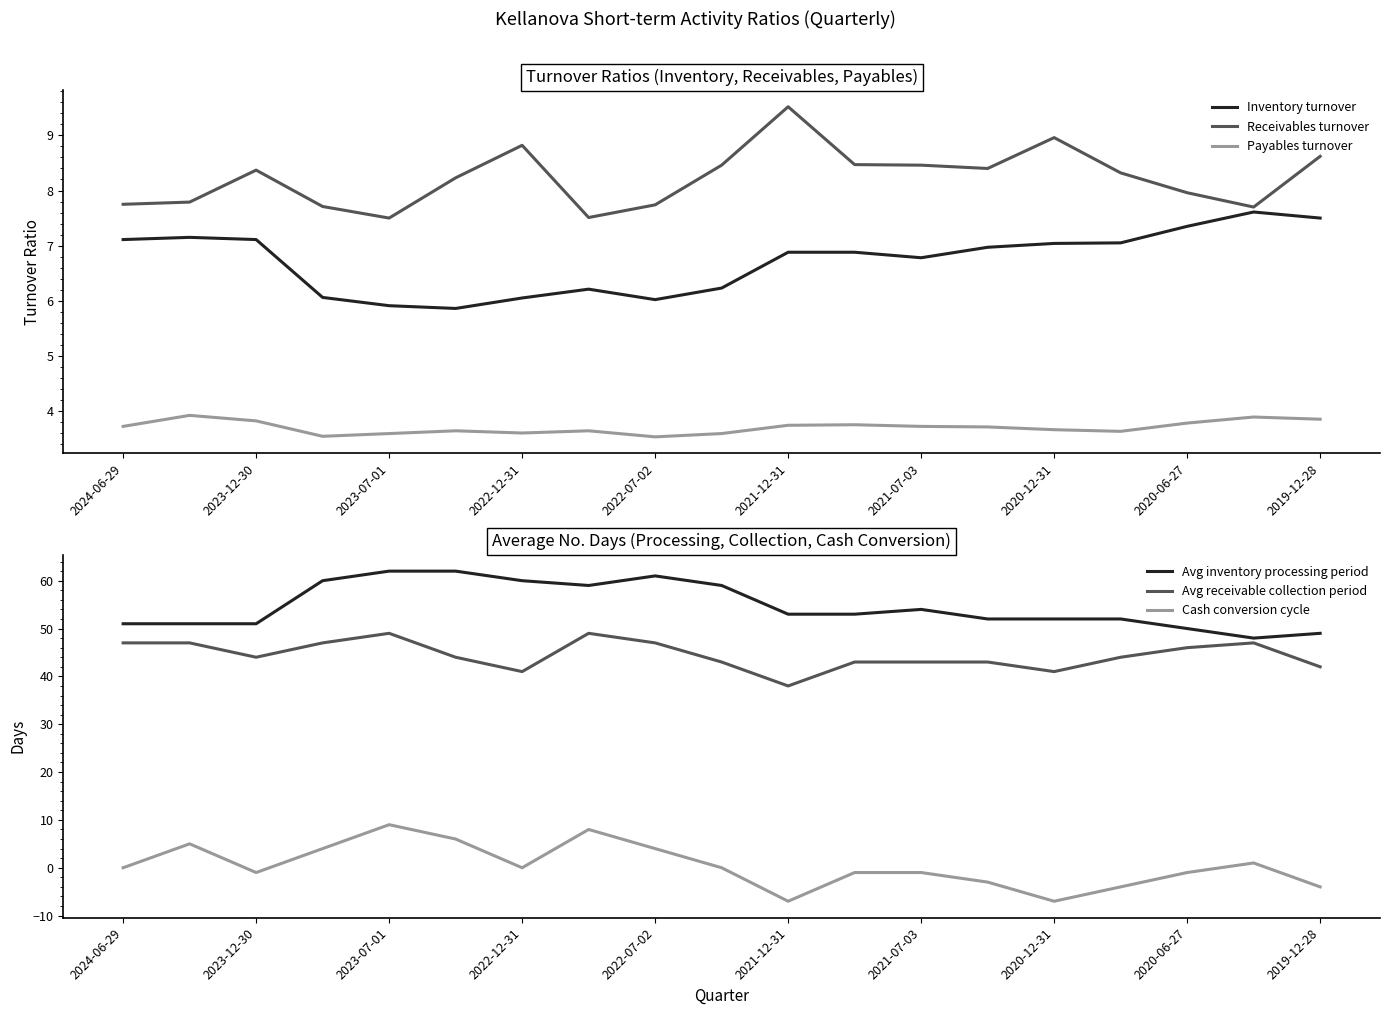

What is the maximum value for Receivables turnover?

9.5